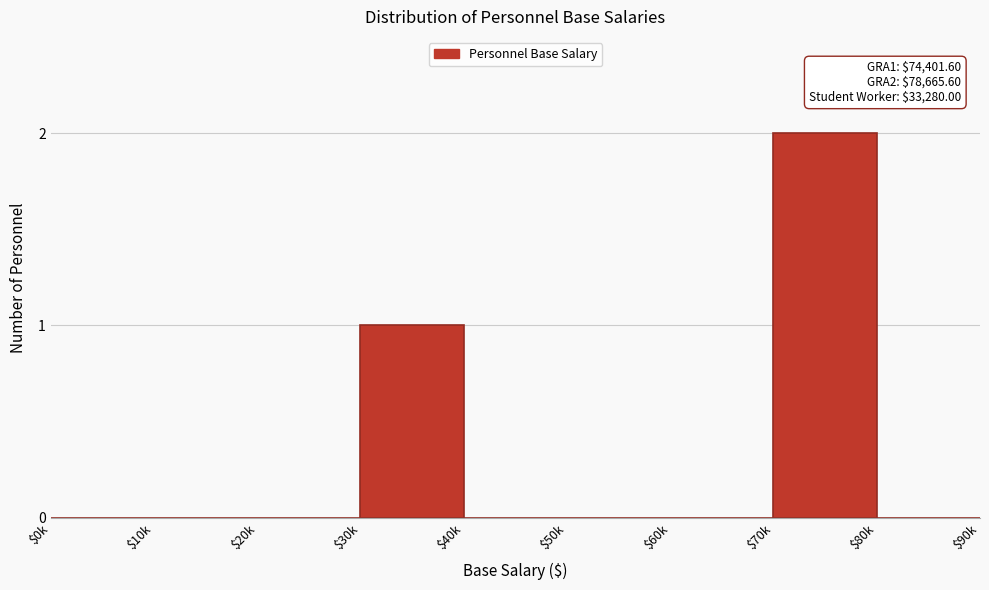

At which category does the chart reach its peak across all series?

$70k